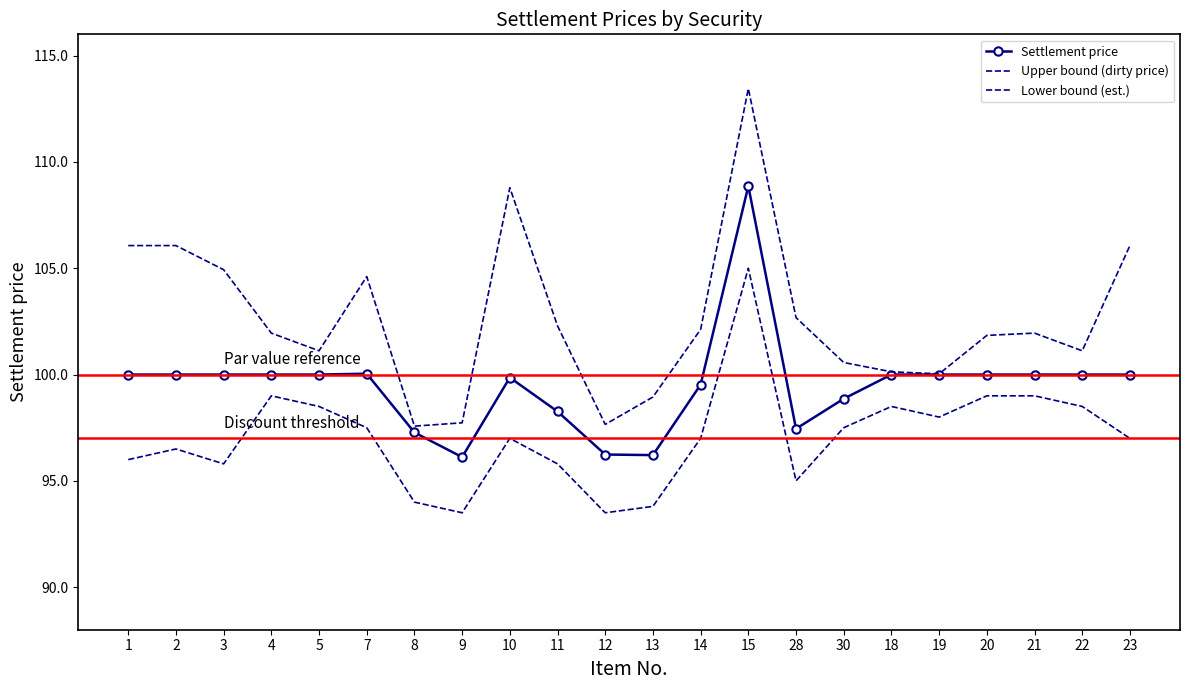

What is the difference between the second highest and minimum values in the Upper bound (dirty price) series?

11.2